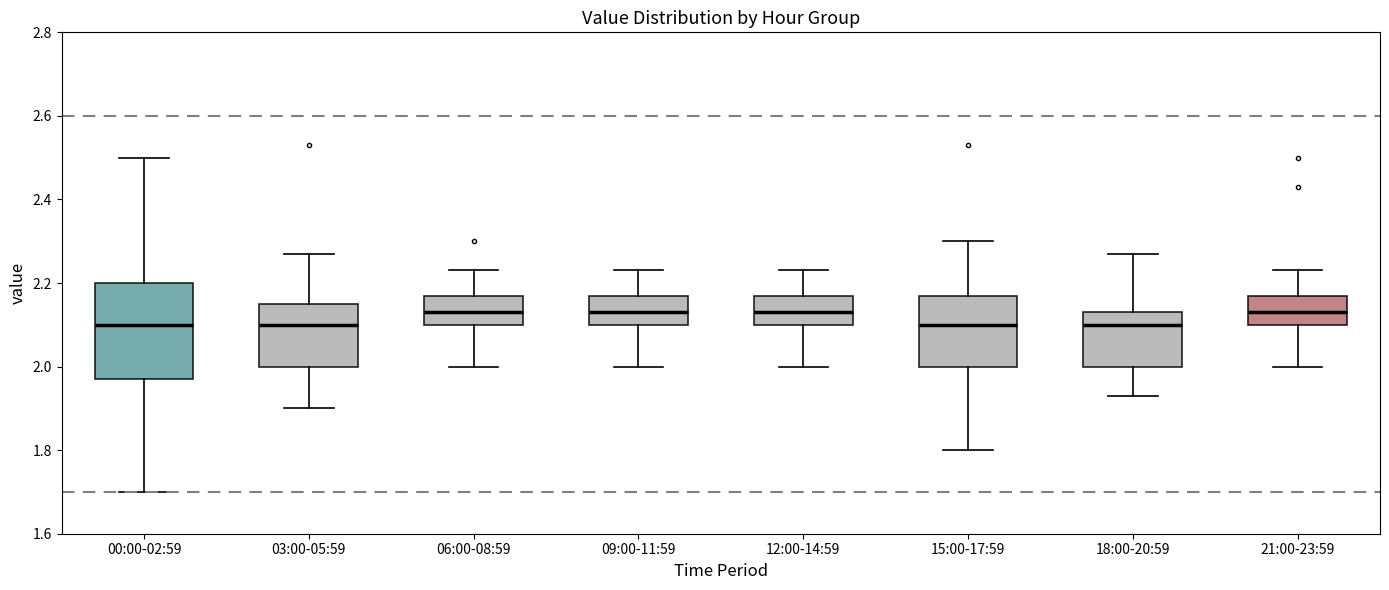

Reading left to right, read every box against the y-axis: the position of its median line, the range the box covers, and the ends of its whiskers. The values are not printed on the chart, so give them approximately, as read against the axis.

00:00-02:59: median 2.10, box 1.98 to 2.20, whiskers 1.70 to 2.50
03:00-05:59: median 2.10, box 2.00 to 2.16, whiskers 1.90 to 2.28
06:00-08:59: median 2.14, box 2.10 to 2.18, whiskers 2.00 to 2.24
09:00-11:59: median 2.14, box 2.10 to 2.18, whiskers 2.00 to 2.24
12:00-14:59: median 2.14, box 2.10 to 2.18, whiskers 2.00 to 2.24
15:00-17:59: median 2.10, box 2.00 to 2.18, whiskers 1.80 to 2.30
18:00-20:59: median 2.10, box 2.00 to 2.14, whiskers 1.94 to 2.28
21:00-23:59: median 2.14, box 2.10 to 2.18, whiskers 2.00 to 2.24